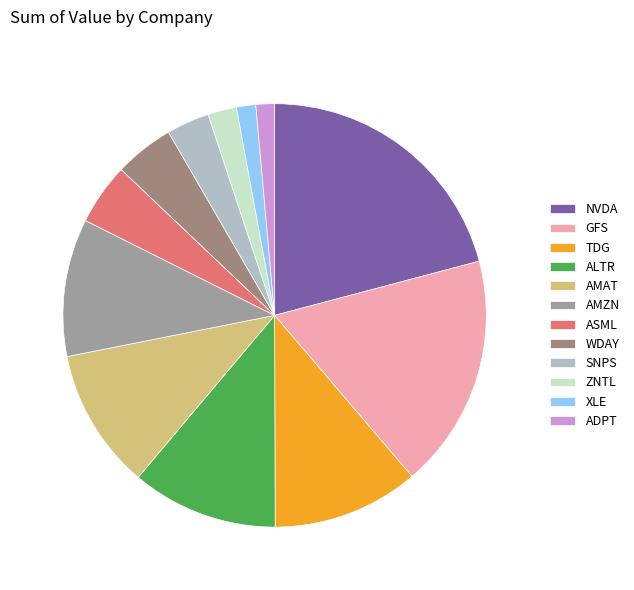

Count the number of slices in the pie.

12